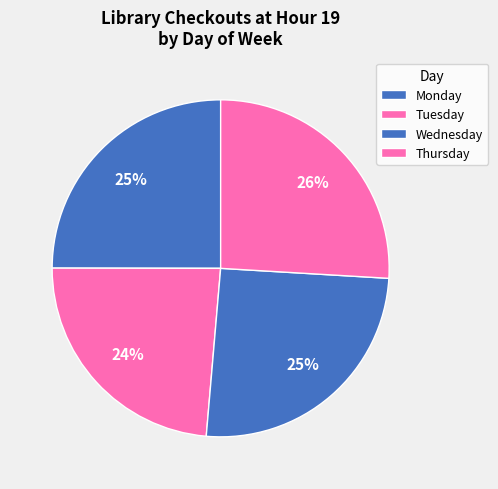

How many segments does this pie chart have?

4